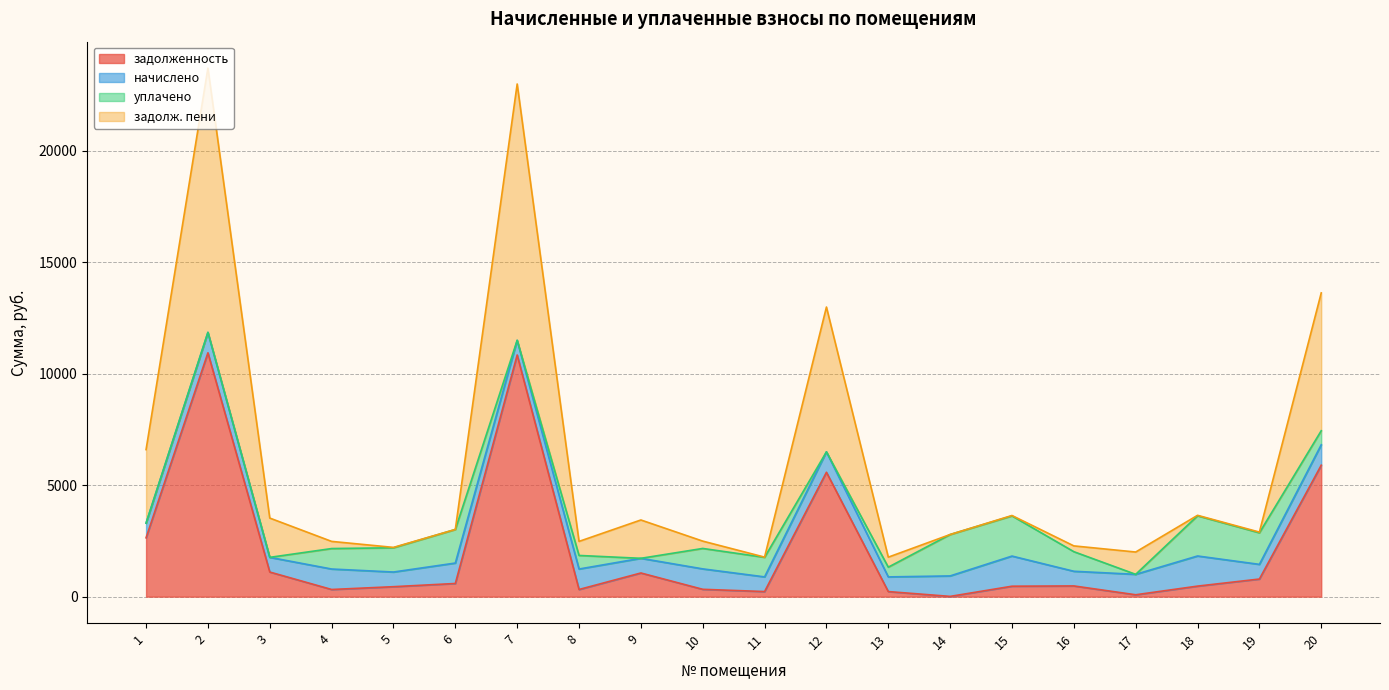

What is the value of the задолженность point at the 6th from the left?

590.6